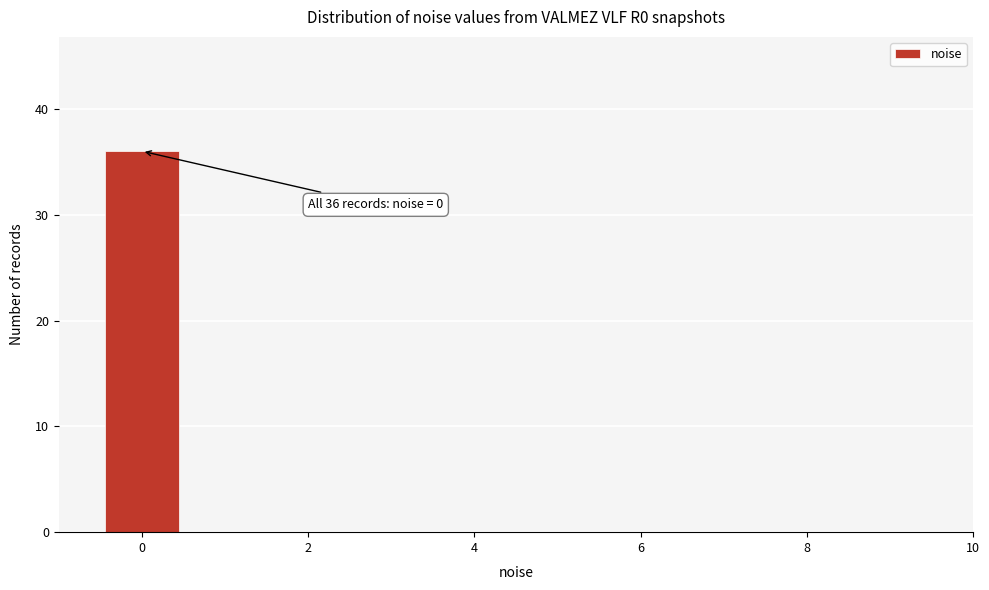

Over which range of the x-axis is the bar tallest?

-0.5 to 0.5